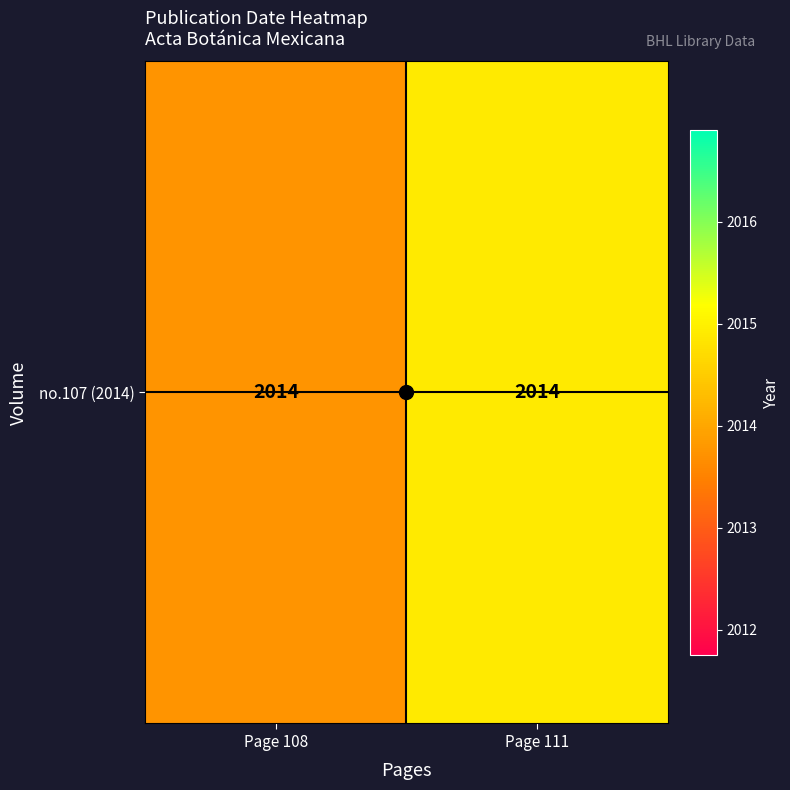

Reading left to right, what are all the values shown in this chart?

2013.7	2014.9